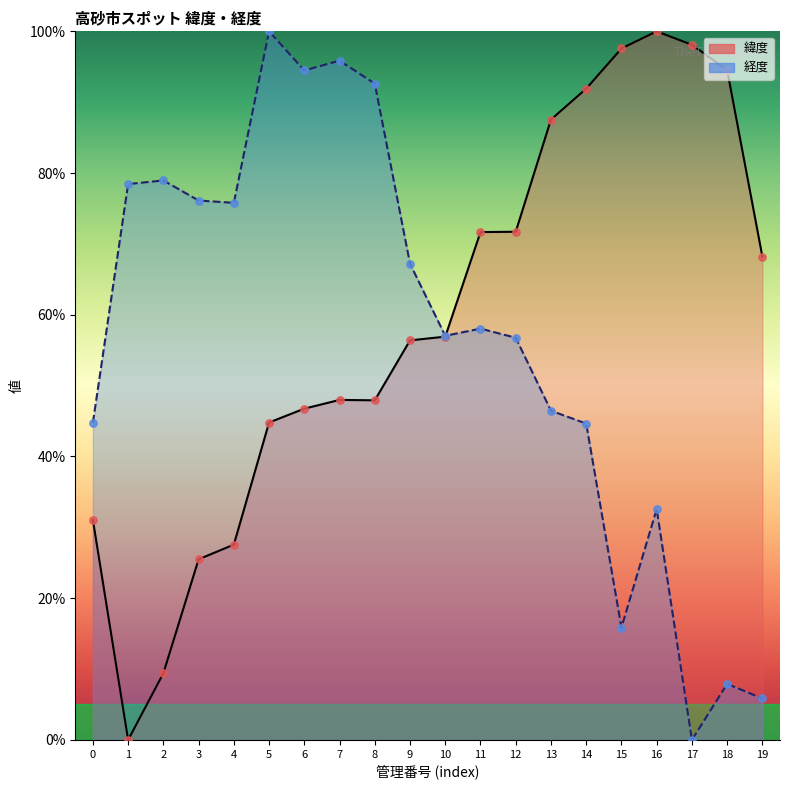

Which series reaches the minimum Y coordinate?

緯度